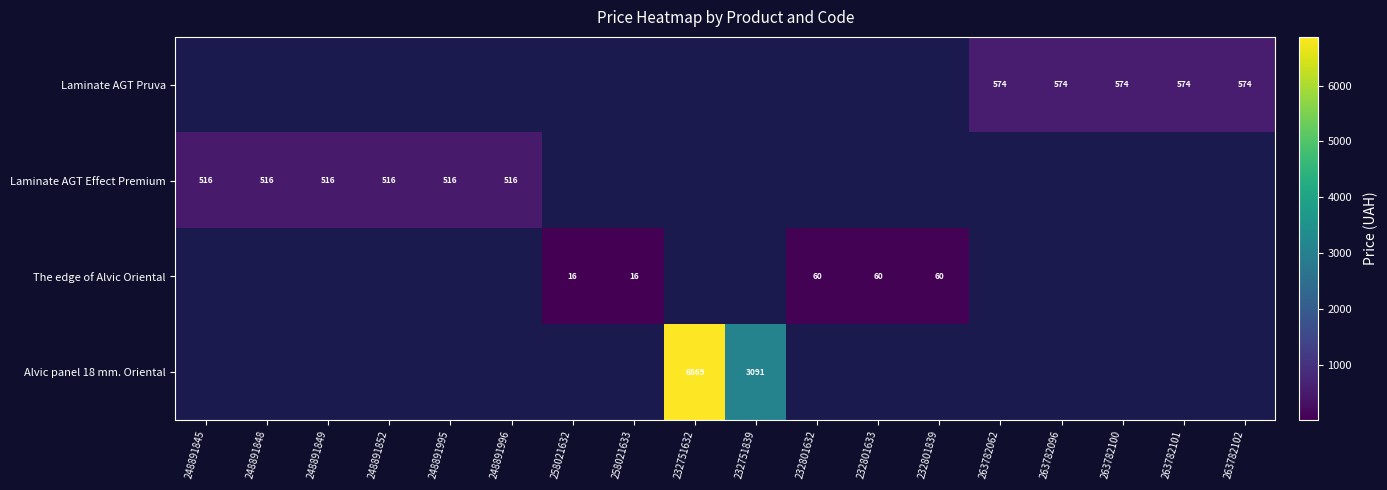

How many distinct data groups are displayed?

4